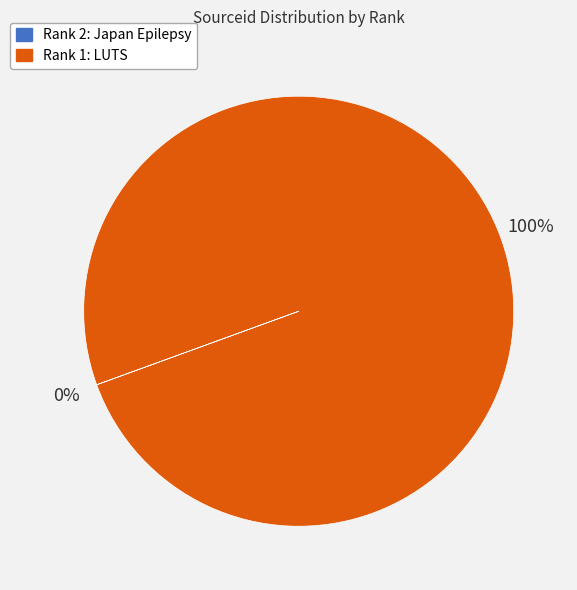

Does any single category account for the majority?

Yes